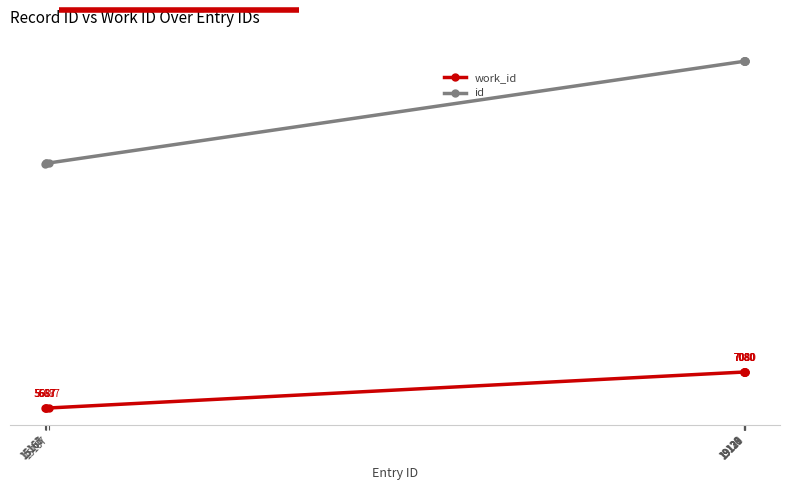

True or false: id and work_id intersect in this chart.

False